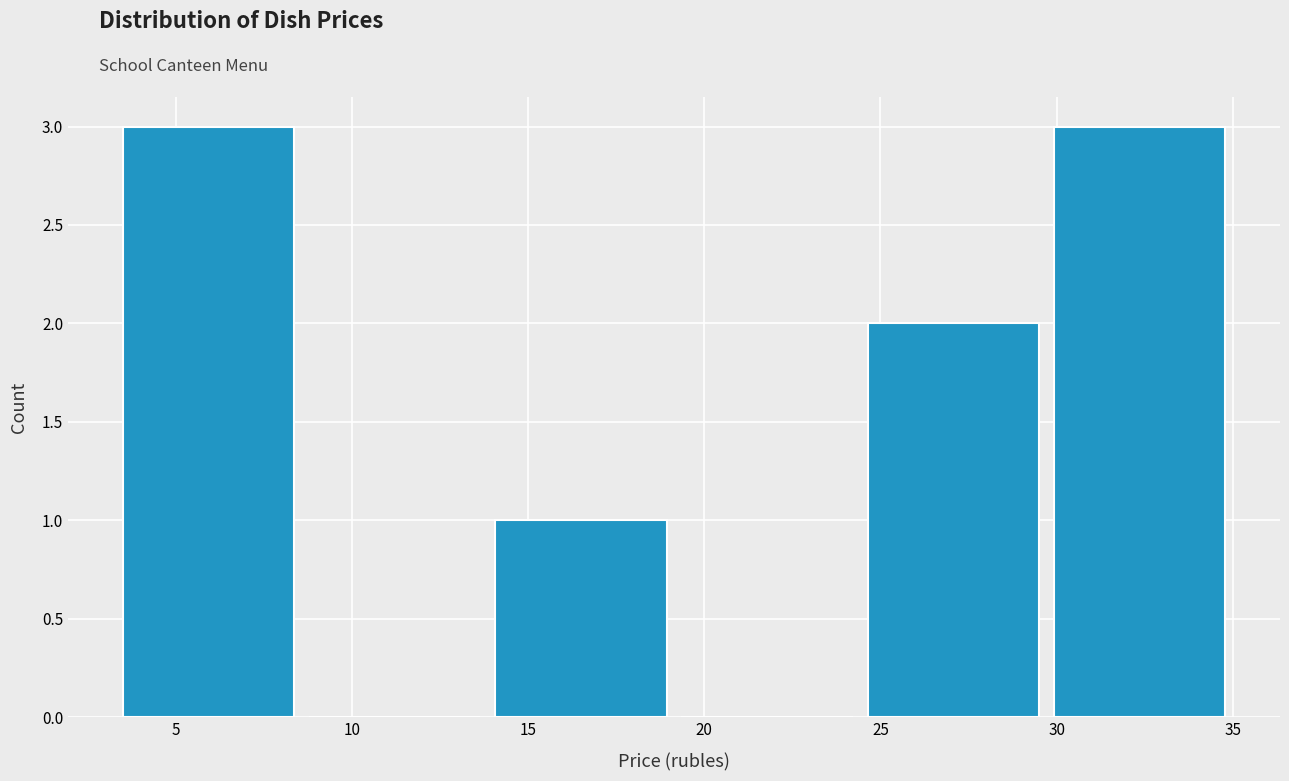

How tall is the bar that spans 14.0 to 19.5 on the x-axis? Neither the bar edges nor the heights are printed on the chart, so give them approximately, as read against the axes.

1